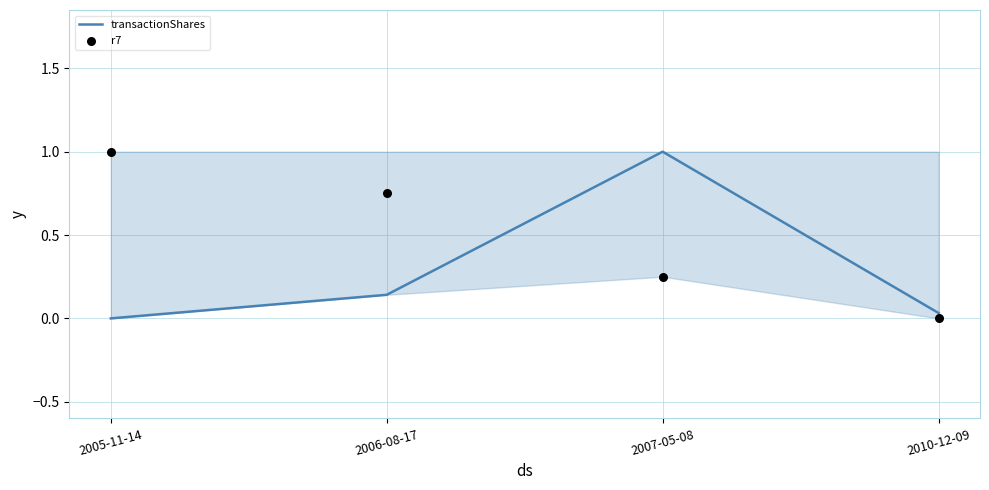

Which series has the widest spread of Y values?

transactionShares